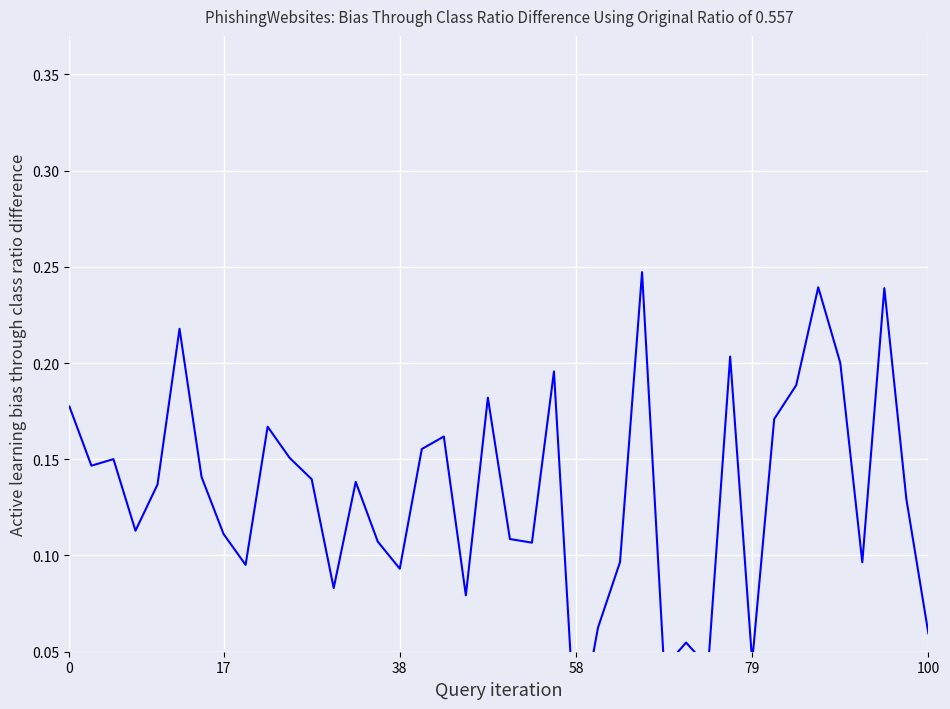

What is the difference between the values at 21 and 34?

0.1